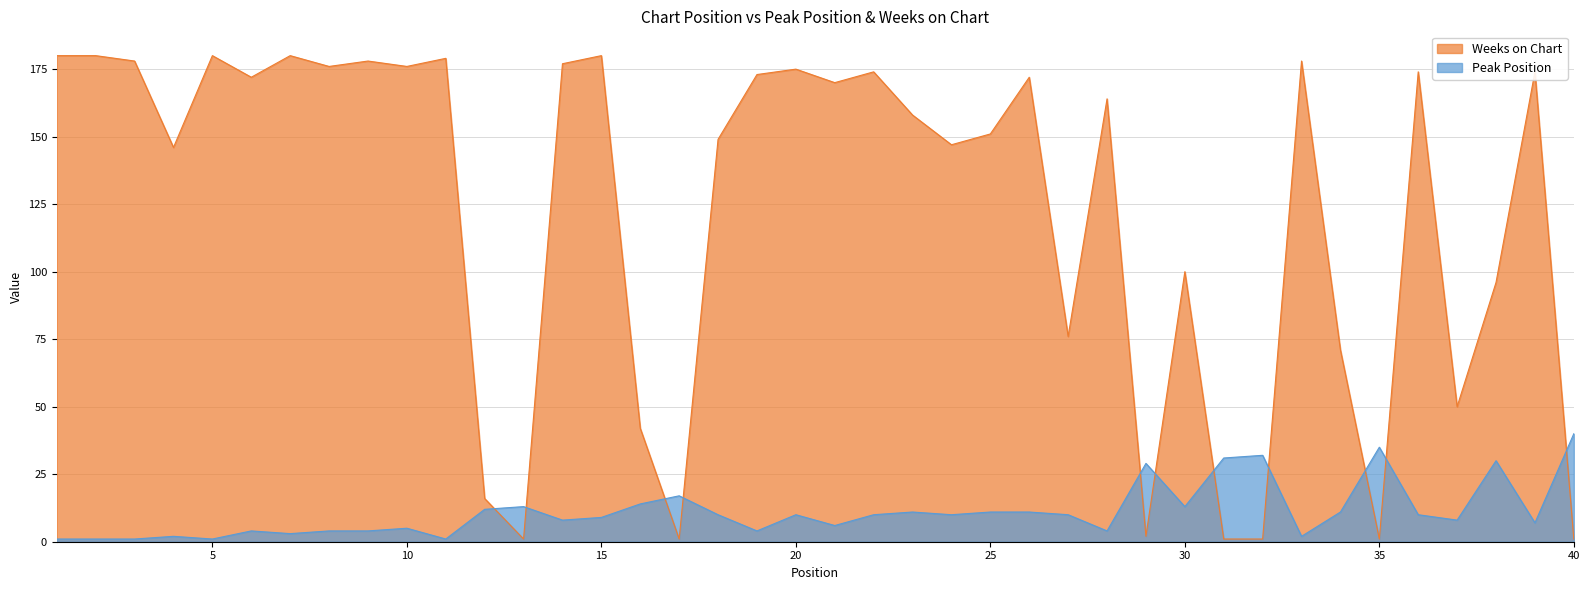

Does the chart display data point markers on the line(s)?

No